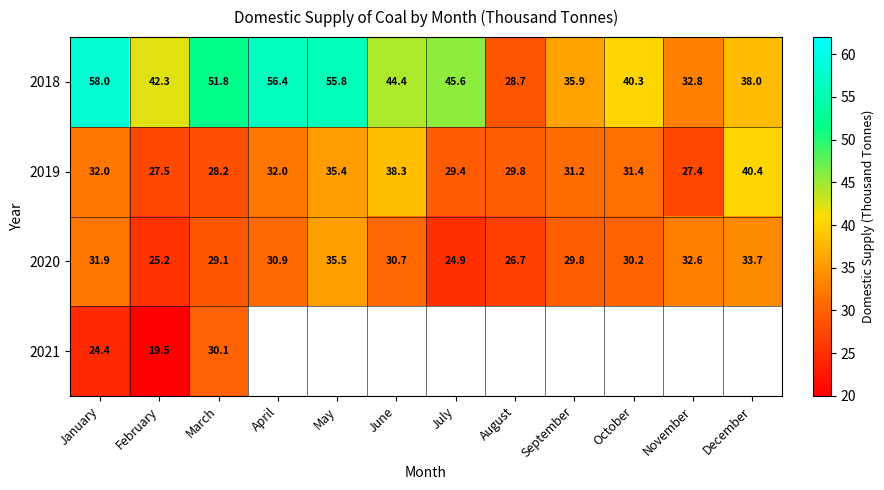

Which label corresponds to the largest value in the chart?

January